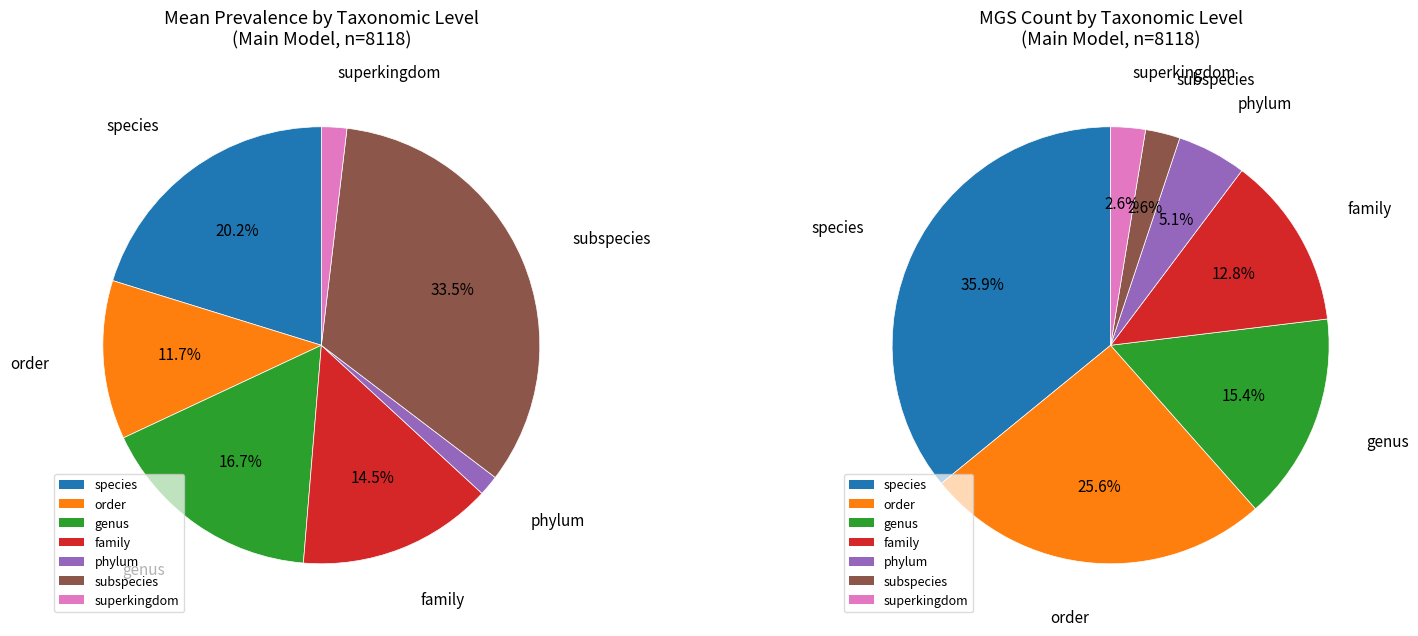

Count the number of slices in the pie.

7